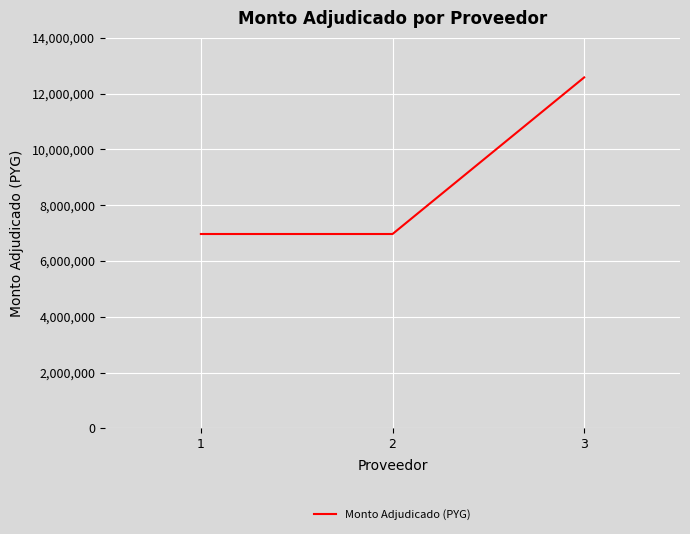

What is the greatest value displayed?

12581000